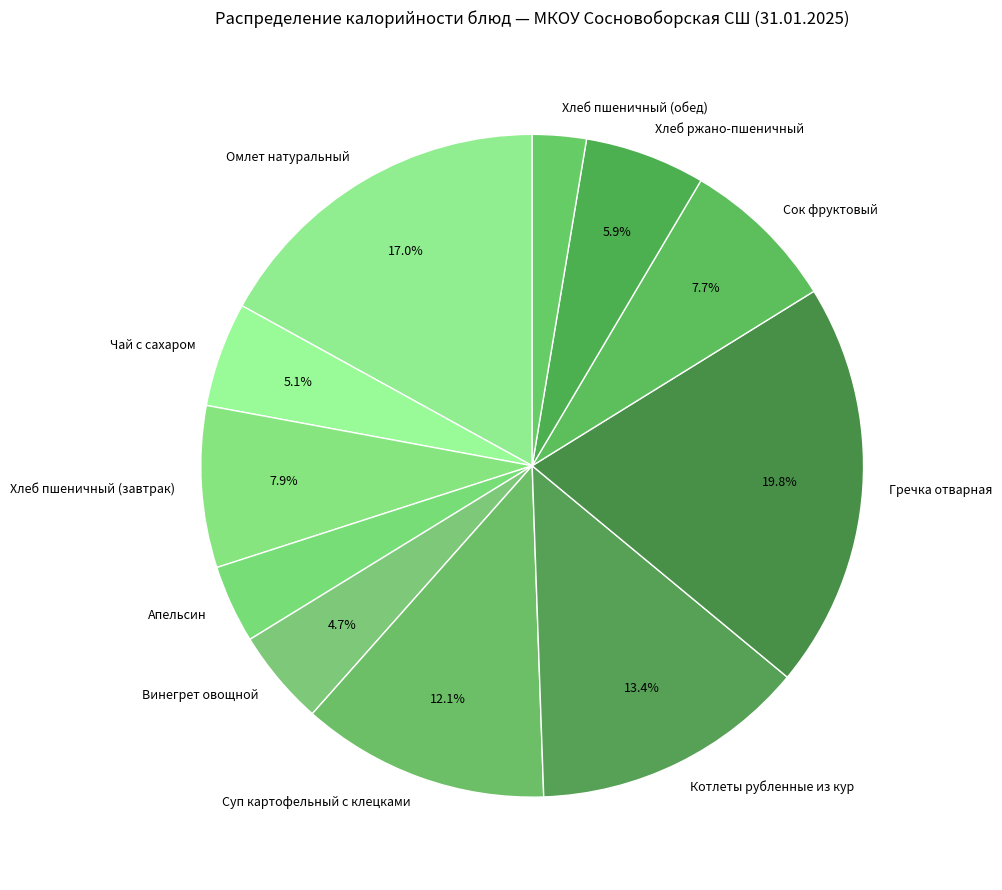

Is it true that Омлет натуральный is 17% of the pie?

True